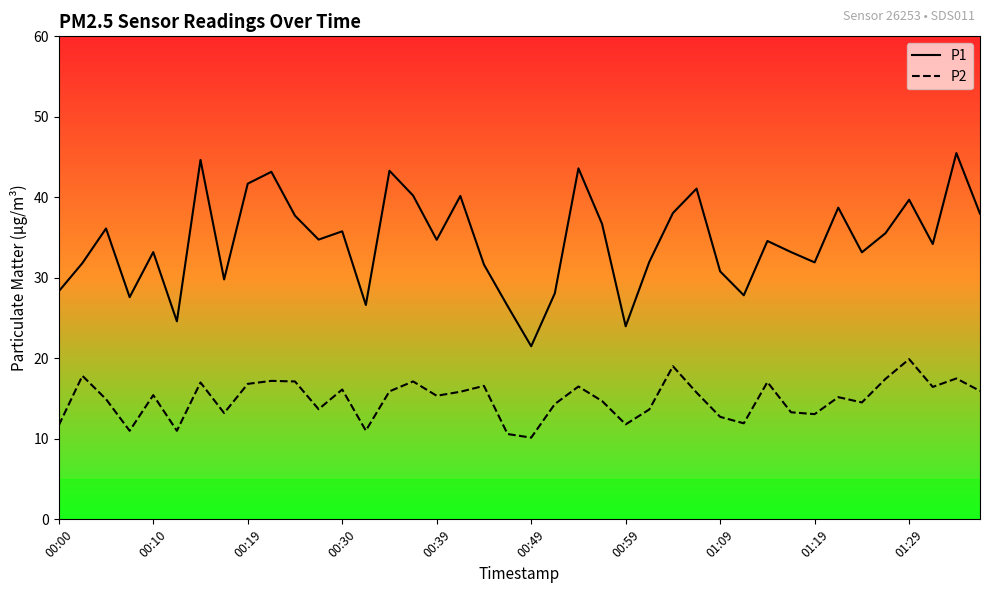

List the series in order of their peak value, highest first.

P1, P2